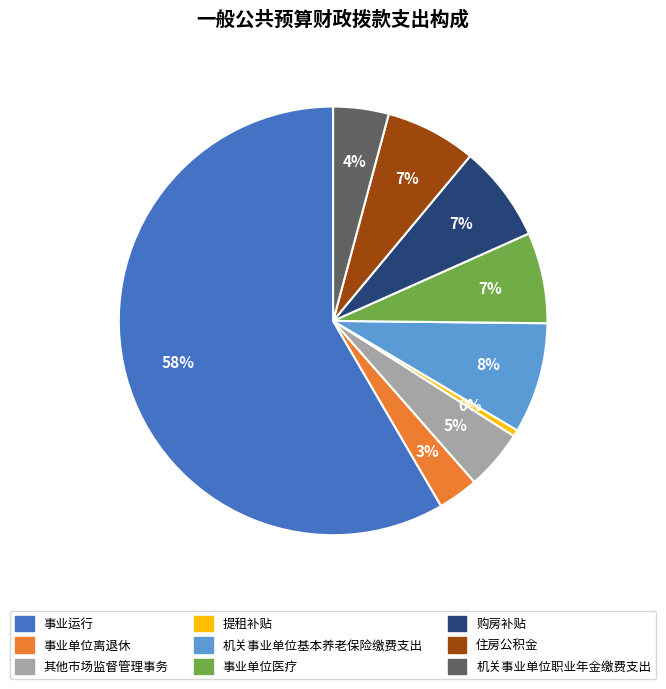

To the nearest percent, what is the average slice percentage?

11%